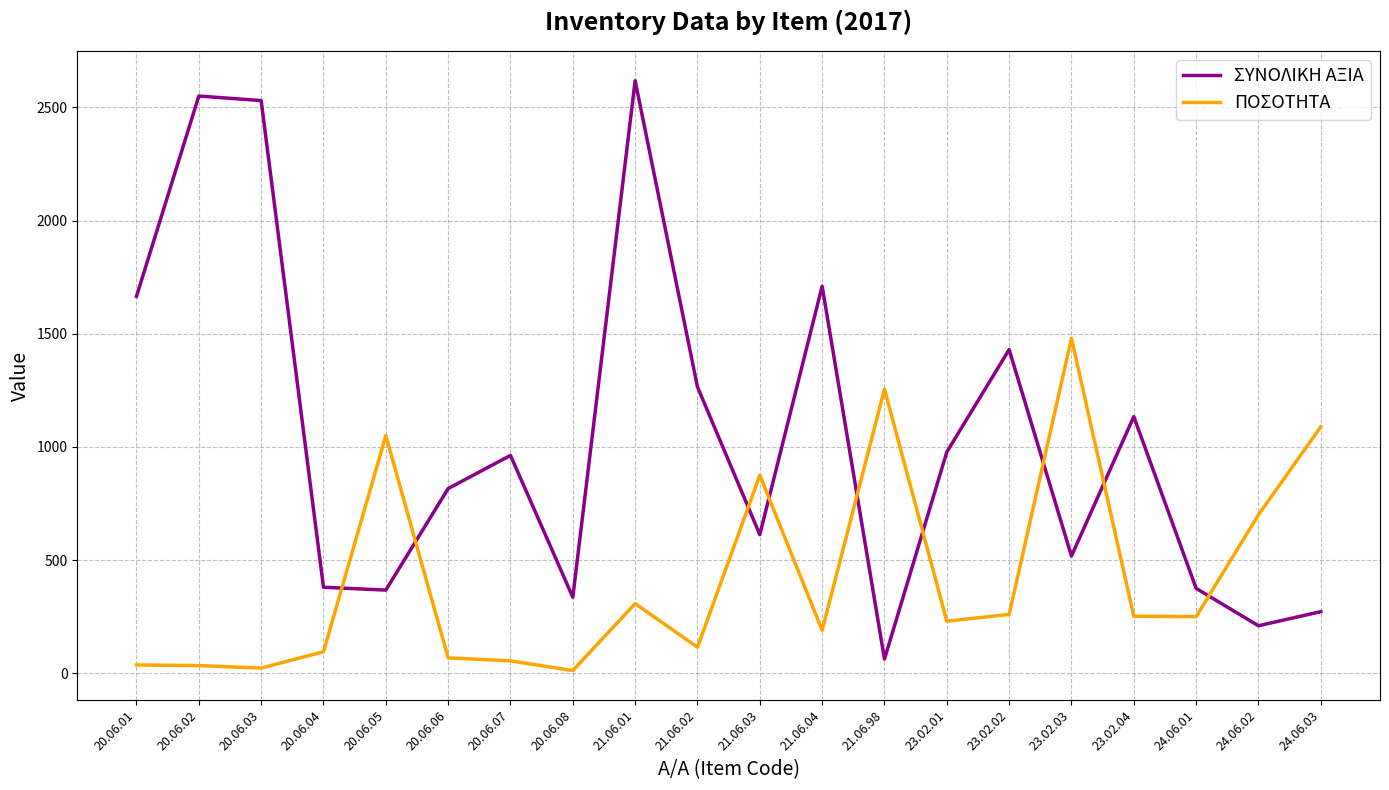

What is the average value of the ΣΥΝΟΛΙΚΗ ΑΞΙΑ series?

1039.6